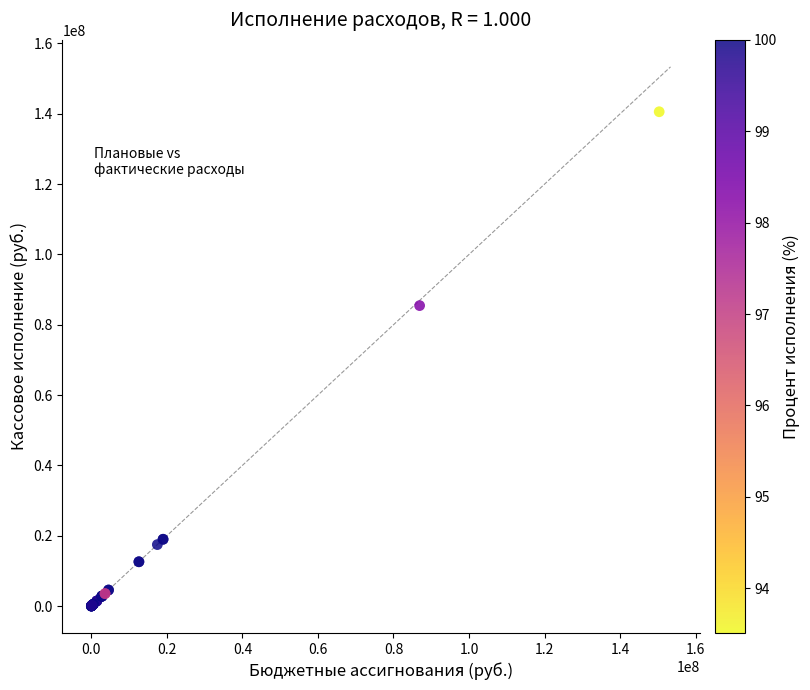

What Y value in the scatter plot is closest to 70295655?

85452077.1